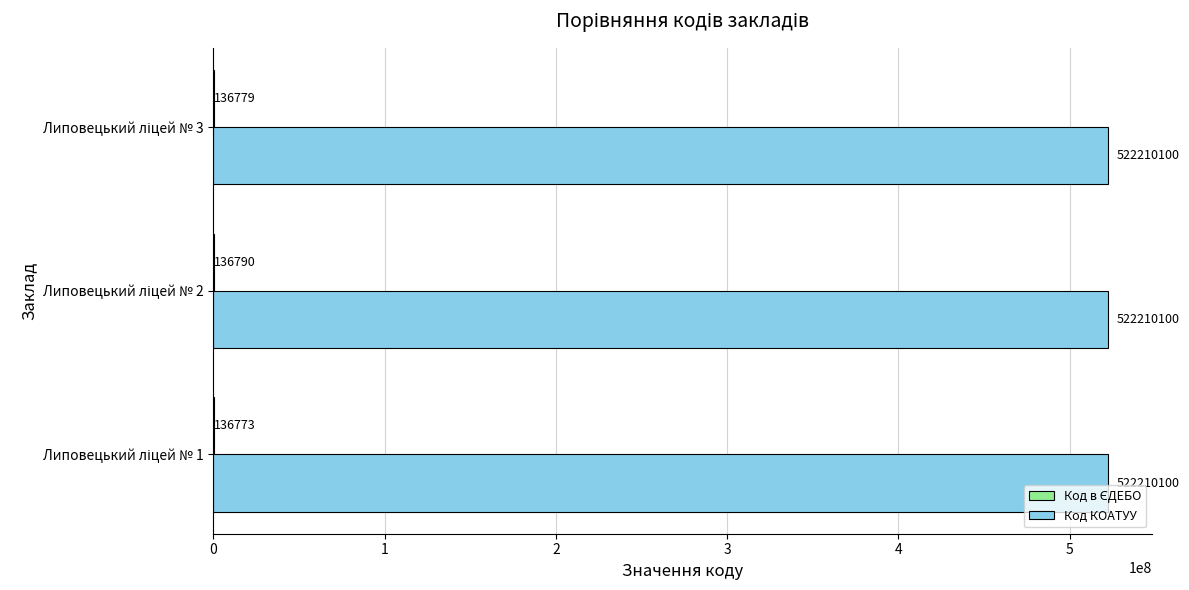

What is the highest value of the Код КОАТУУ series?

522210100